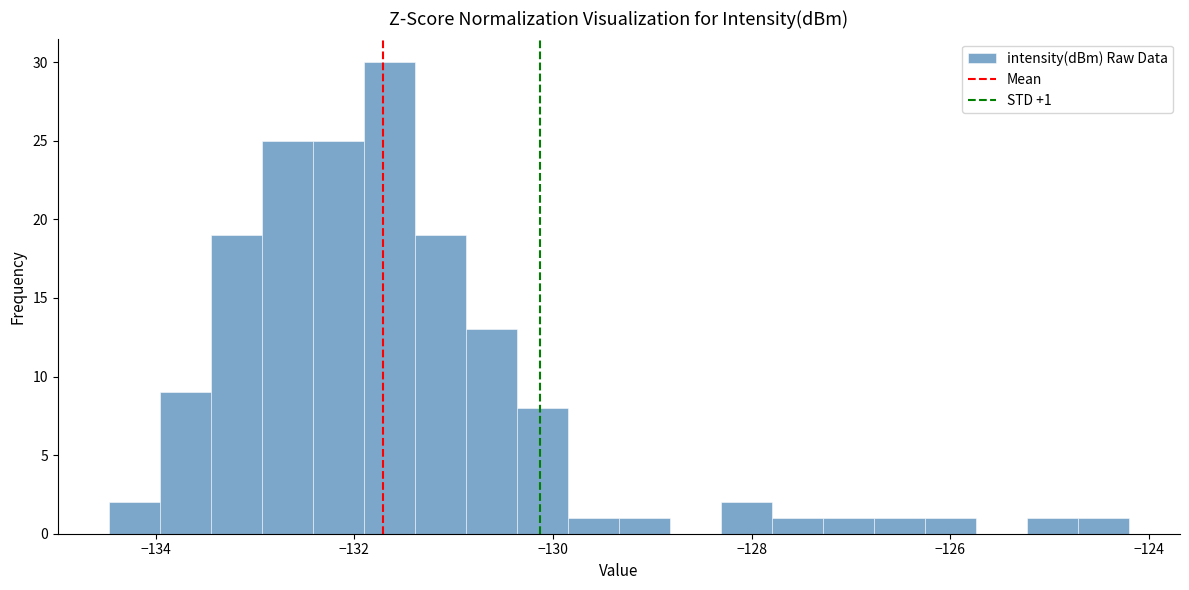

Around what value on the x-axis is the tallest bar? Give the approximate position of its centre, as read against the axis.

-131.6